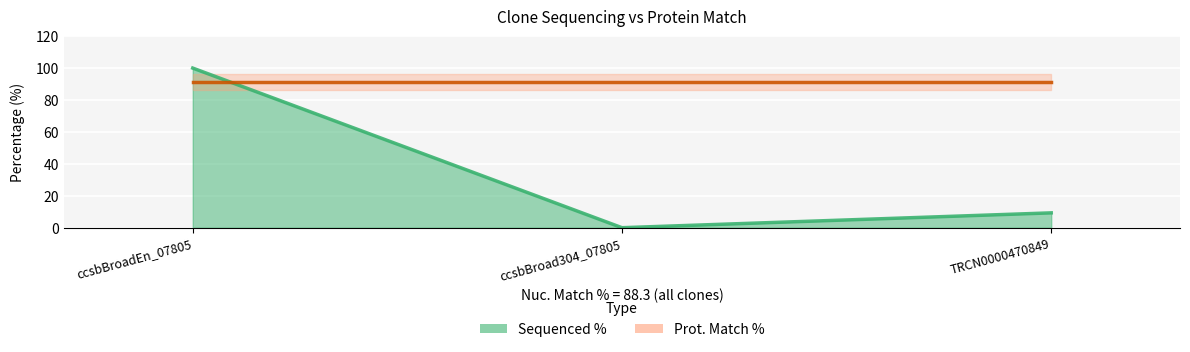

How many lines are shown in the chart?

2